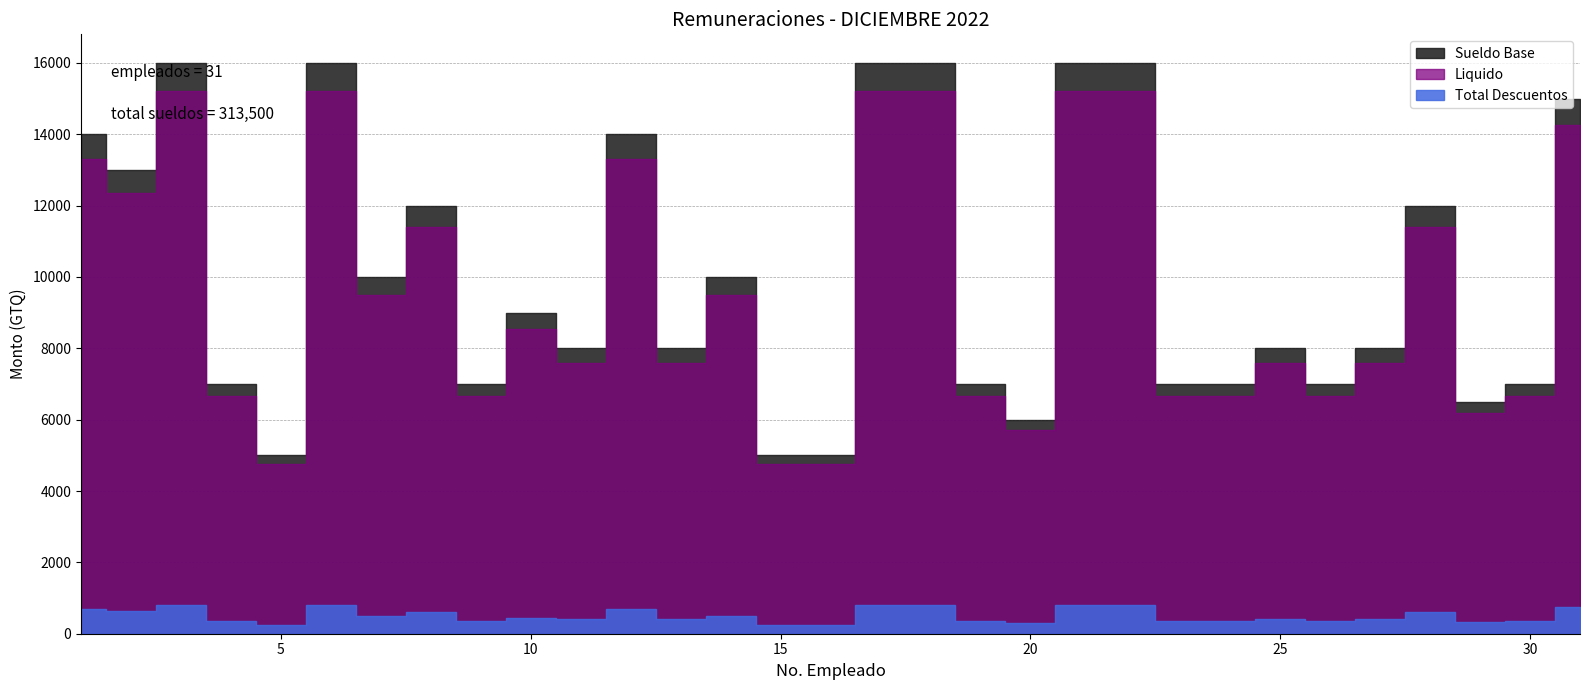

Reading left to right, extract all data points from this chart.

Sueldo Base: 14000	13000	16000	7000	5000	16000	10000	12000	7000	9000	8000	14000	8000	10000	5000	5000	16000	16000	7000	6000	16000	16000	7000	7000	8000	7000	8000	12000	6500	7000	15000
Total Descuentos: 700	650	800	350	250	800	500	600	350	450	400	700	400	500	250	250	800	800	350	300	800	800	350	350	400	350	400	600	325	350	750
Liquido: 13300	12350	15200	6650	4750	15200	9500	11400	6650	8550	7600	13300	7600	9500	4750	4750	15200	15200	6650	5700	15200	15200	6650	6650	7600	6650	7600	11400	6175	6650	14250